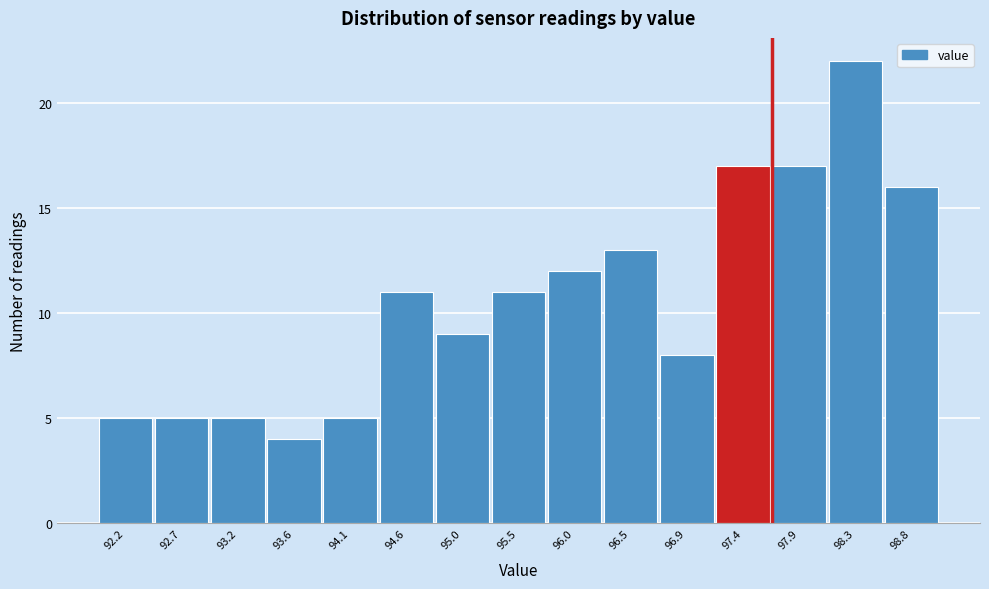

Reading right to left, extract all data points from this chart.

16	22	17	17	8	13	12	11	9	11	5	4	5	5	5